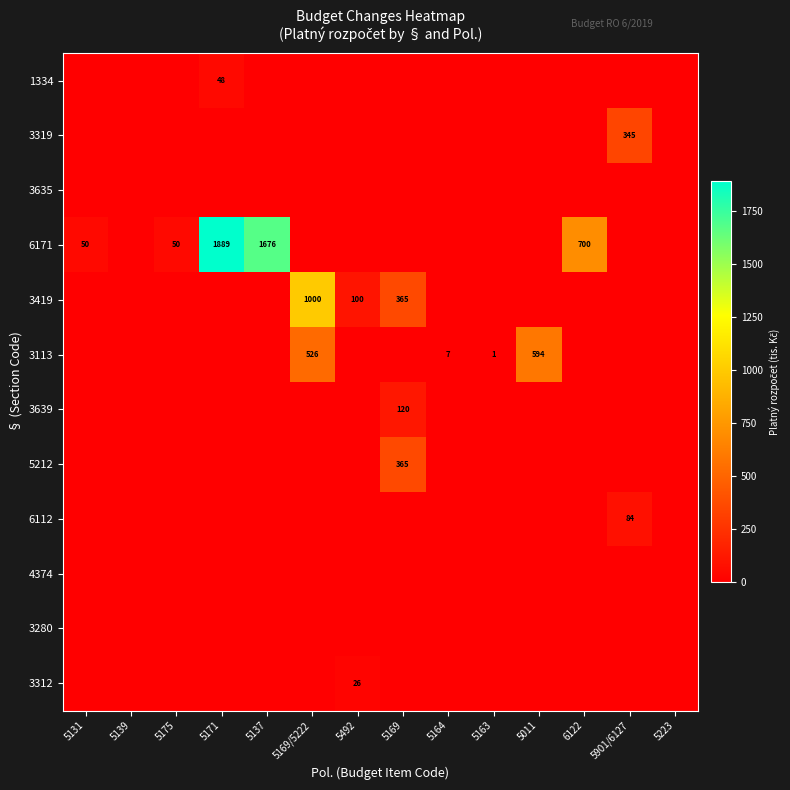

The value of 3113 at 5164 is 7. True or false?

True